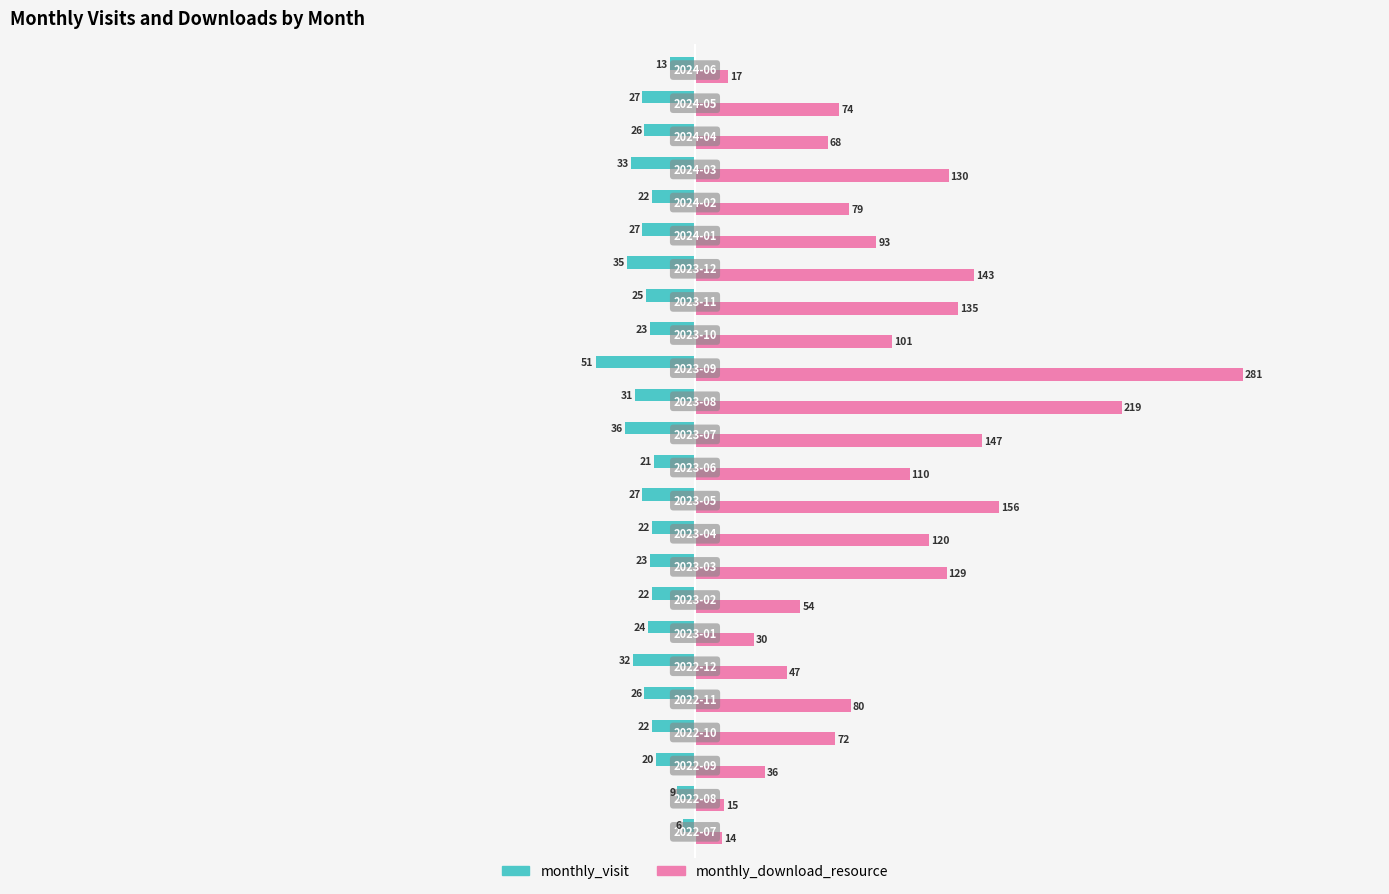

What is the lowest value of the monthly_download_resource series?

14